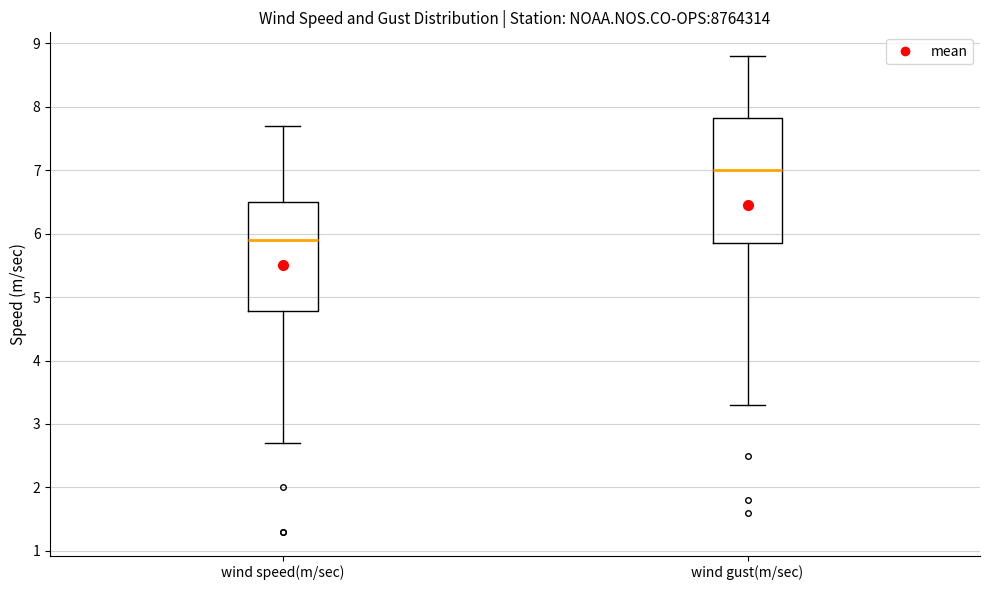

Where does the median line of the box for wind speed(m/sec) sit on the y-axis? The values are not printed on the chart, so give them approximately, as read against the axis.

5.9